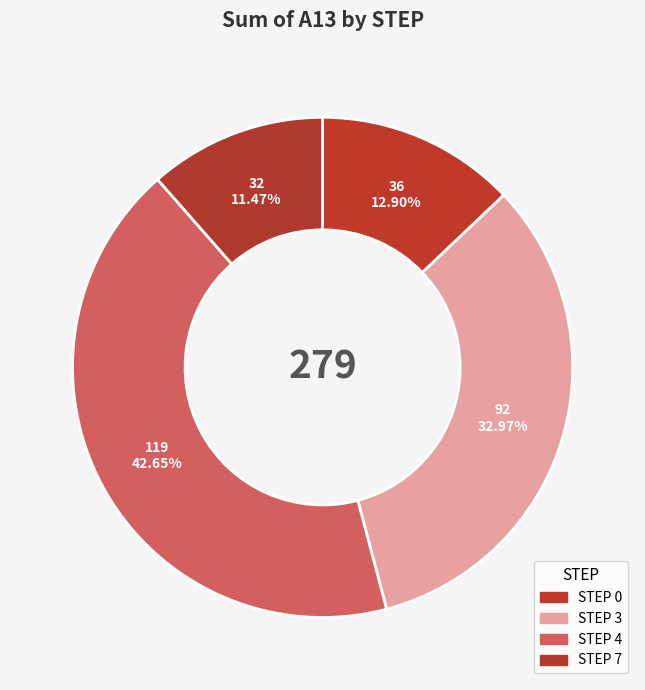

Count the number of slices in the pie.

4